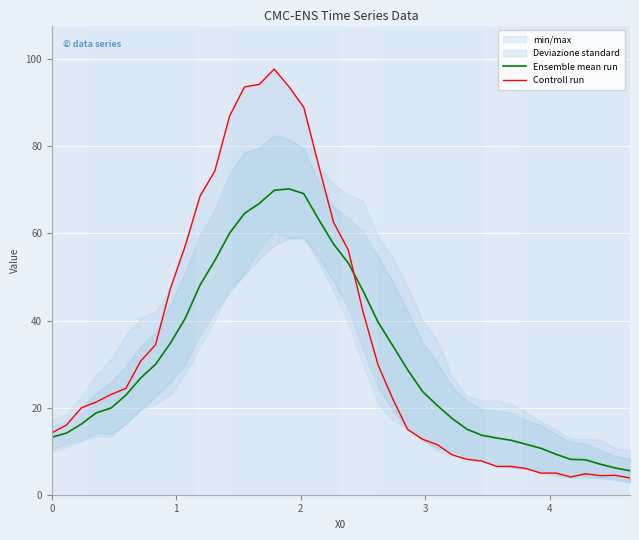

What is the maximum value for Ensemble mean run?

70.2